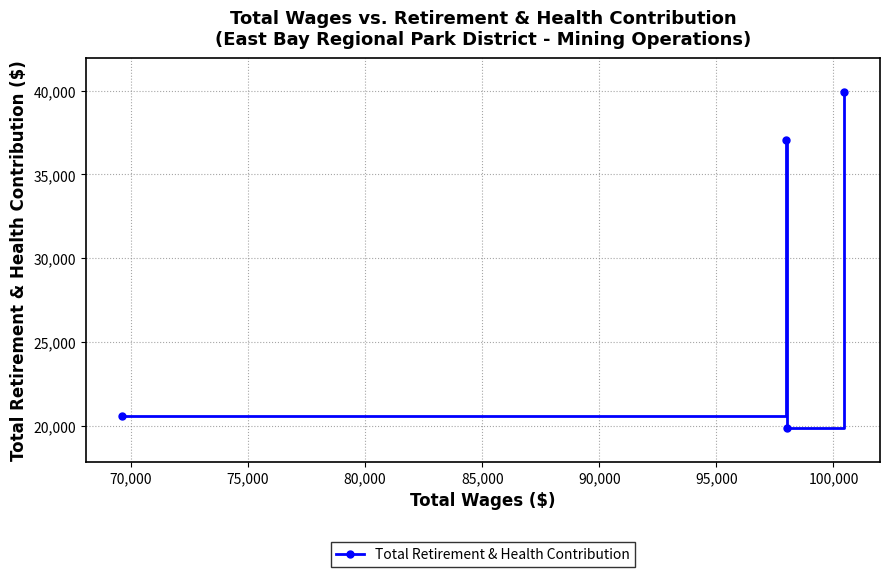

What is the value of the 1st point from the left?

20562